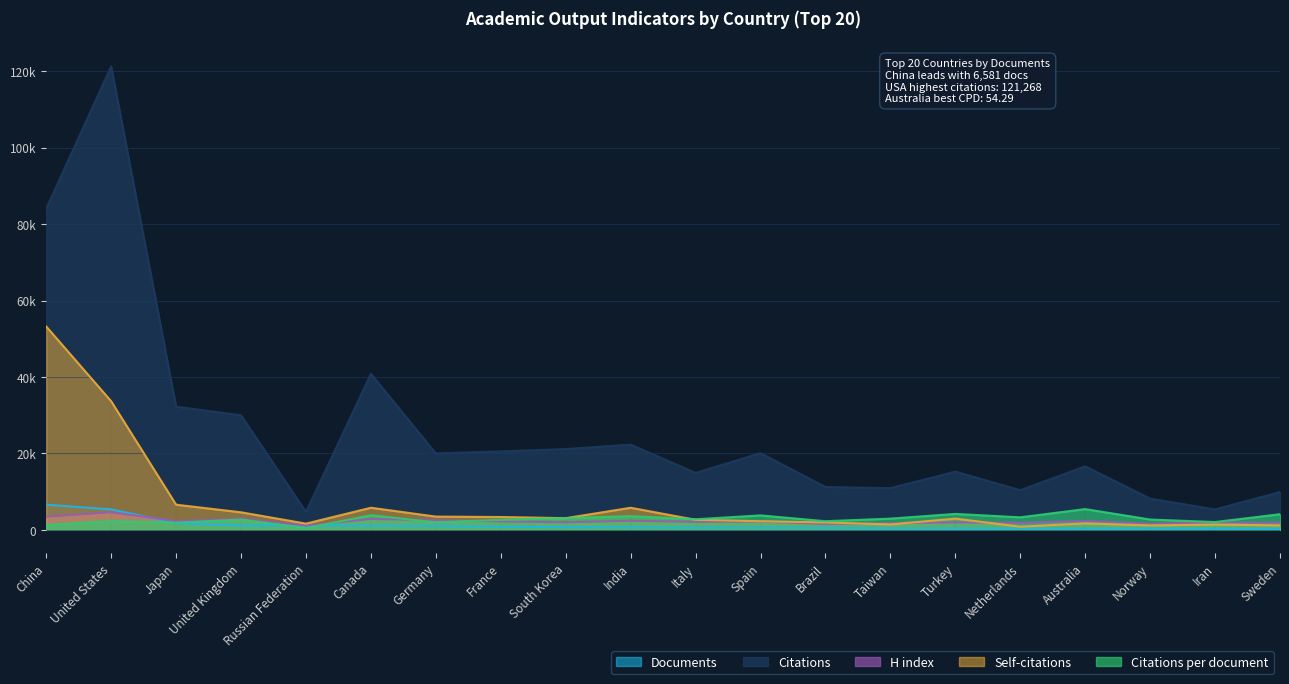

Reading left to right, extract all data points from this chart.

Documents: China=6581.0	United States=5349.0	Japan=1728.0	United Kingdom=1114.0	Russian Federation=1080.0	Canada=1068.0	Germany=1020.0	France=783.0	South Korea=694.0	India=624.0	Italy=539.0	Spain=531.0	Brazil=497.0	Taiwan=372.0	Turkey=366.0	Netherlands=317.0	Australia=306.0	Norway=303.0	Iran=262.0	Sweden=242.0
Citations per document: China=1277.0	United States=2267.0	Japan=1865.0	United Kingdom=2690.0	Russian Federation=434.0	Canada=3823.0	Germany=1960.0	France=2622.0	South Korea=3046.0	India=3574.0	Italy=2764.0	Spain=3779.0	Brazil=2256.0	Taiwan=2933.0	Turkey=4163.0	Netherlands=3271.0	Australia=5429.0	Norway=2698.0	Iran=2041.0	Sweden=4087.0
H index: China=3430.0	United States=4580.0	Japan=2280.0	United Kingdom=2930.0	Russian Federation=1120.0	Canada=2840.0	Germany=2520.0	France=2210.0	South Korea=1980.0	India=2370.0	Italy=2090.0	Spain=2160.0	Brazil=1540.0	Taiwan=1750.0	Turkey=1940.0	Netherlands=1850.0	Australia=2340.0	Norway=1580.0	Iran=1980.0	Sweden=1840.0
Self-citations: China=53204.0	United States=33652.0	Japan=6578.0	United Kingdom=4587.0	Russian Federation=1624.0	Canada=5777.0	Germany=3463.0	France=3353.0	South Korea=3049.0	India=5776.0	Italy=2625.0	Spain=2256.0	Brazil=1927.0	Taiwan=1406.0	Turkey=2932.0	Netherlands=826.0	Australia=1682.0	Norway=1146.0	Iran=1381.0	Sweden=1159.0
Citations: China=84066.0	United States=121268.0	Japan=32232.0	United Kingdom=29972.0	Russian Federation=4691.0	Canada=40828.0	Germany=19993.0	France=20534.0	South Korea=21142.0	India=22303.0	Italy=14899.0	Spain=20064.0	Brazil=11212.0	Taiwan=10910.0	Turkey=15238.0	Netherlands=10368.0	Australia=16614.0	Norway=8174.0	Iran=5347.0	Sweden=9890.0